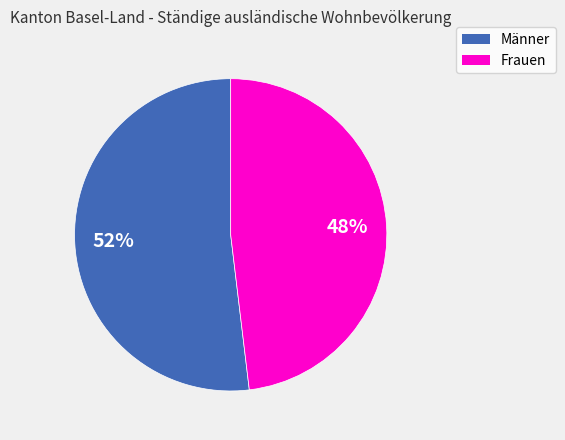

Between Frauen and Männer, which is larger?

Männer